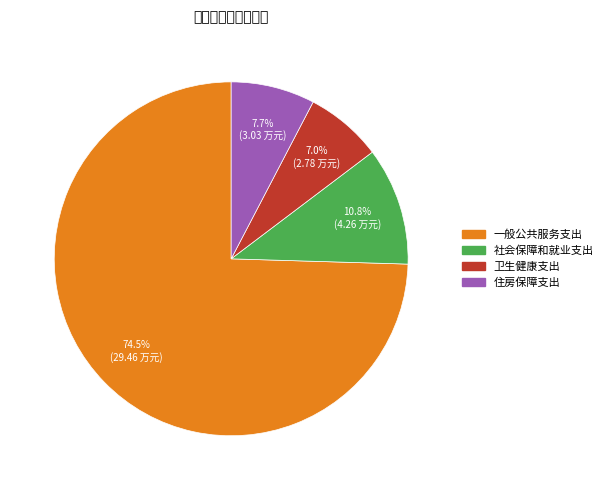

Is there any slice that represents more than half of the pie?

Yes